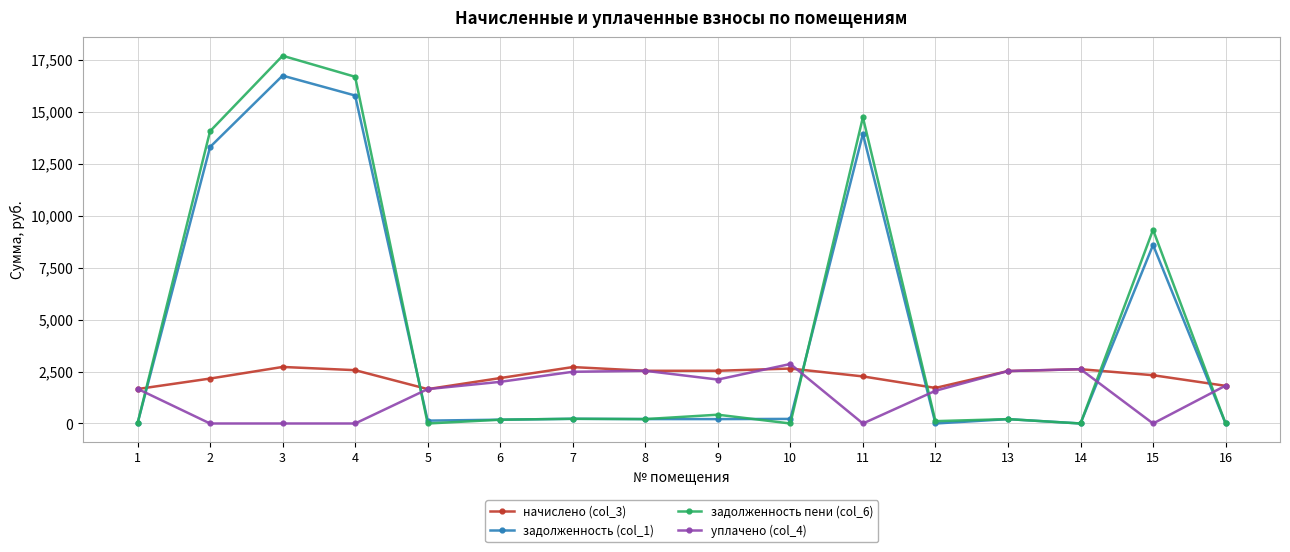

What is the spread (max minus min) of values at 7?

2488.4